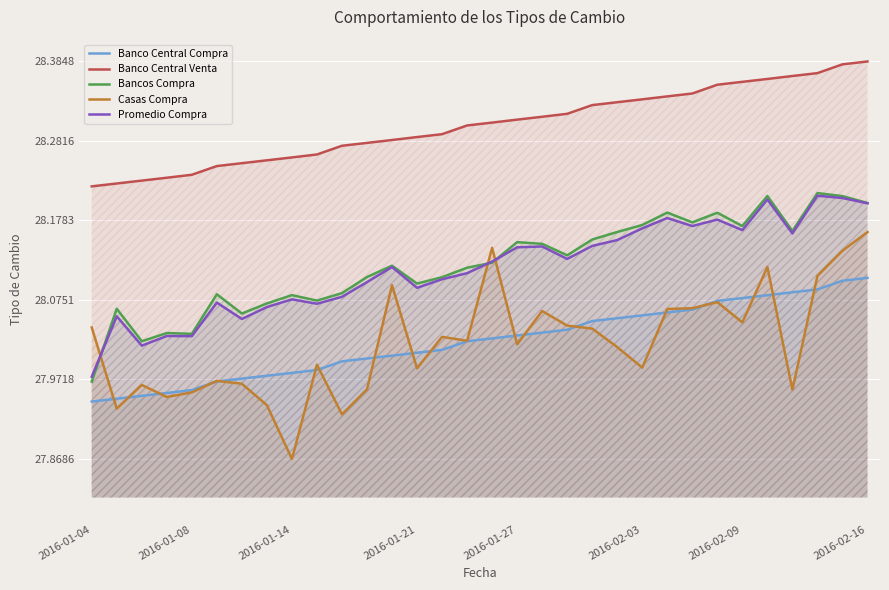

Rank the series at 21 from lowest to highest value.

Casas Compra, Banco Central Compra, Promedio Compra, Bancos Compra, Banco Central Venta